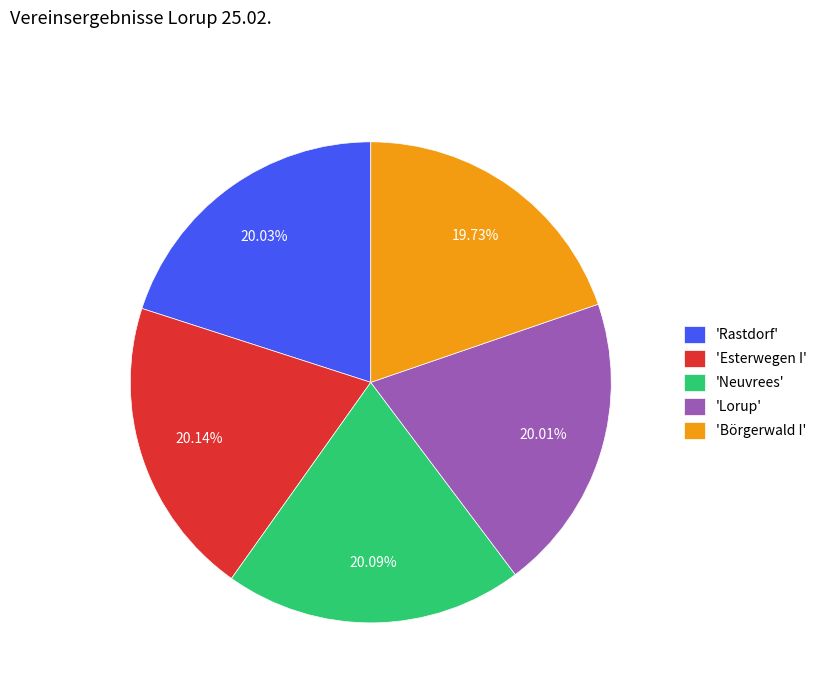

Approximately how many times larger is the value at 'Lorup' compared to 'Börgerwald I'?

1.0